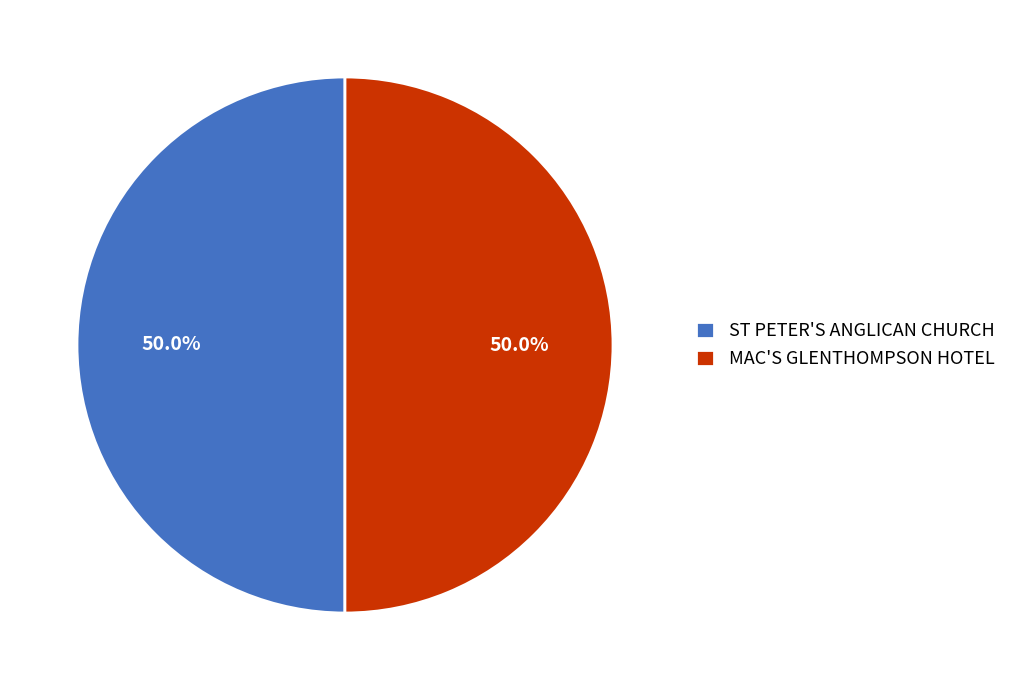

Approximately how many times larger is the value at ST PETER'S ANGLICAN CHURCH compared to MAC'S GLENTHOMPSON HOTEL?

1.0